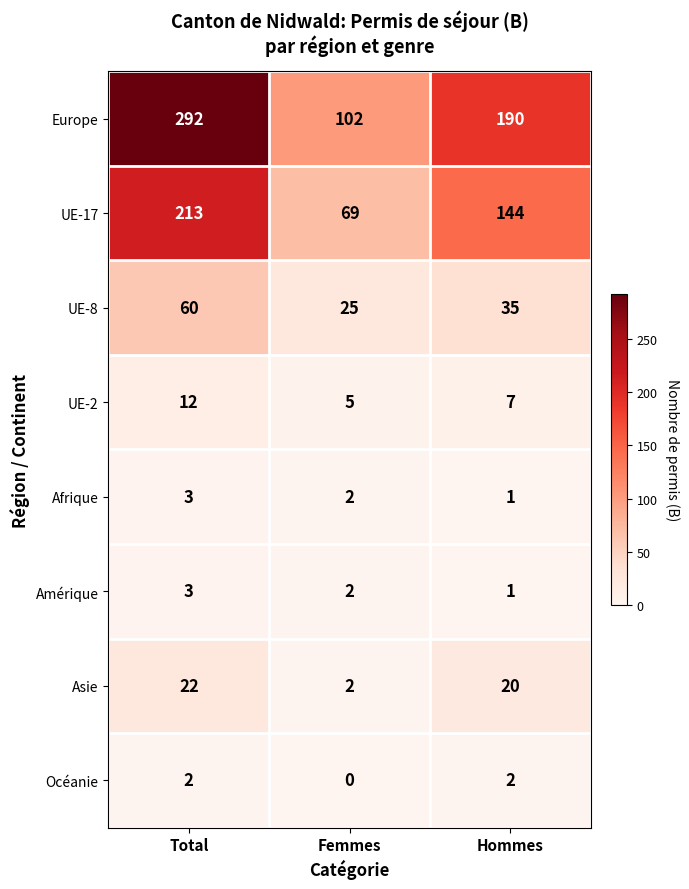

How many UE-17 values are between 69 and 213?

3